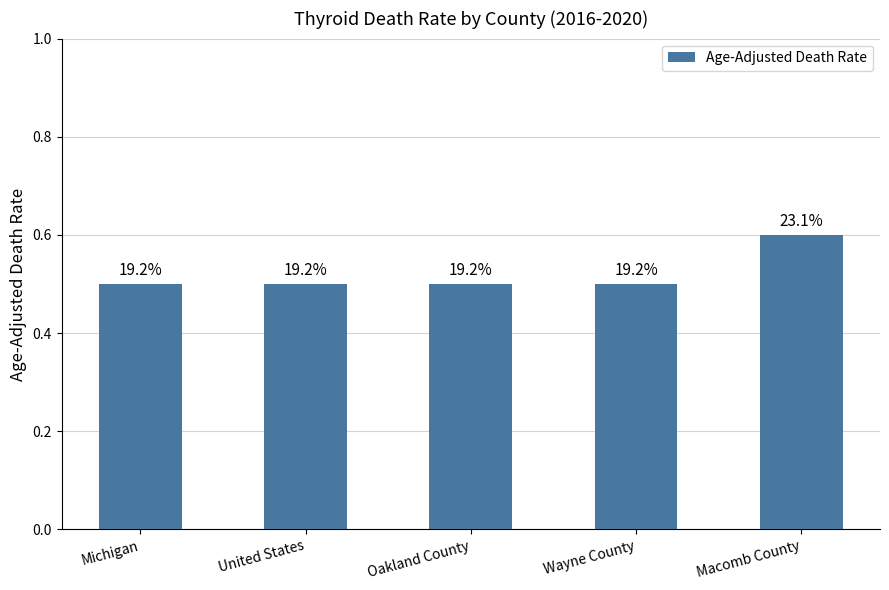

What is the greatest value displayed?

0.6